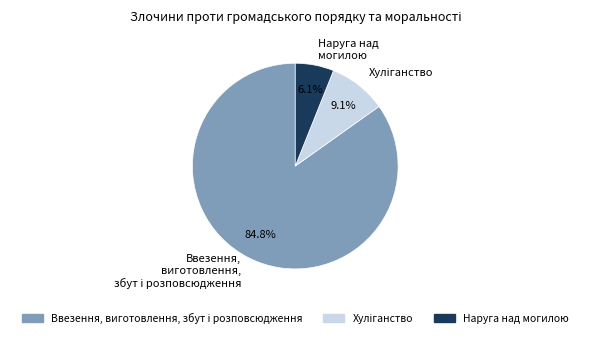

How much of the chart is everything except Наруга над могилою?

93.9%